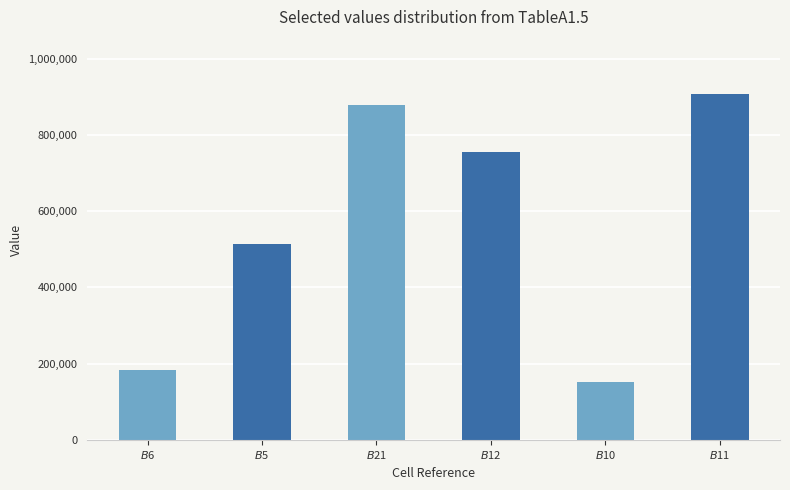

Reading left to right, extract all data points from this chart.

181793.0	514153.4	879503.9	754624.7	151828.2	906452.9